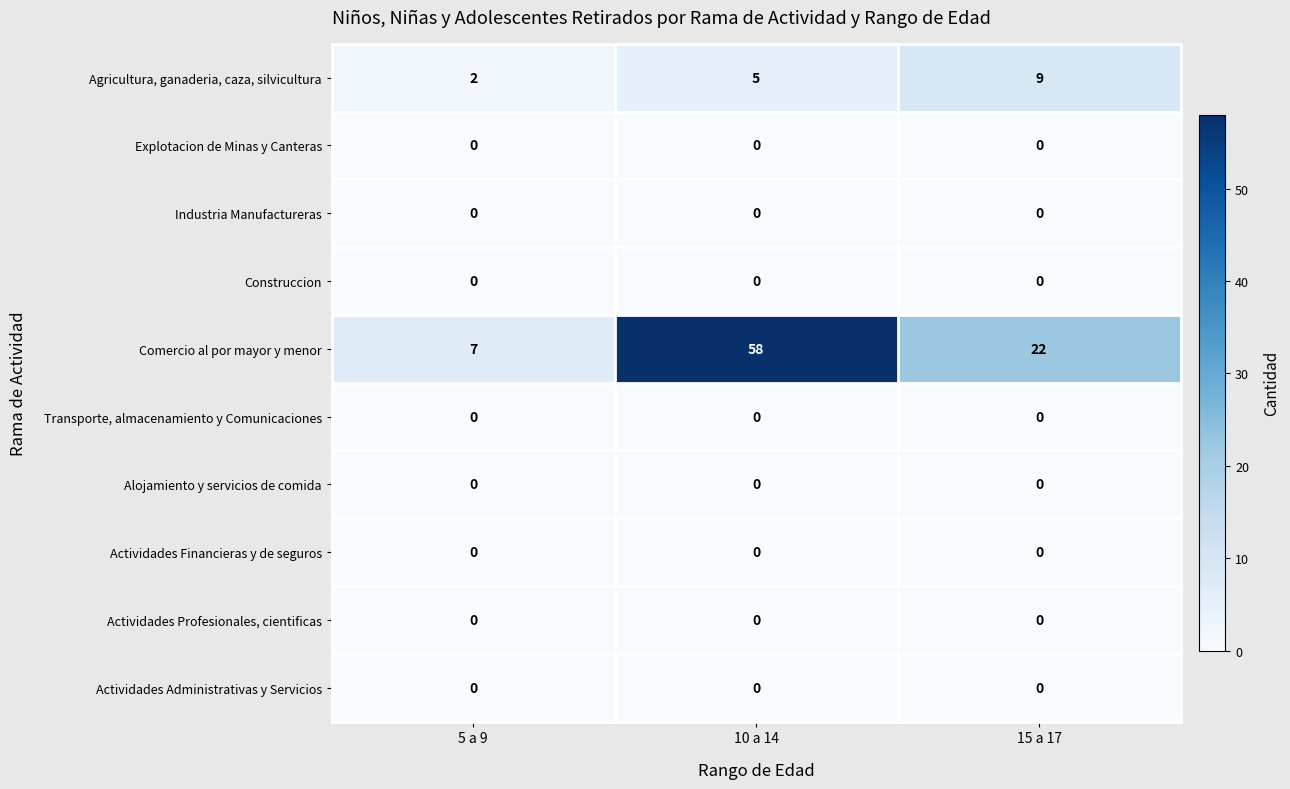

Is the value of Comercio al por mayor y menor at 10 a 14 greater than the value of Actividades Administrativas y Servicios at 10 a 14?

Yes